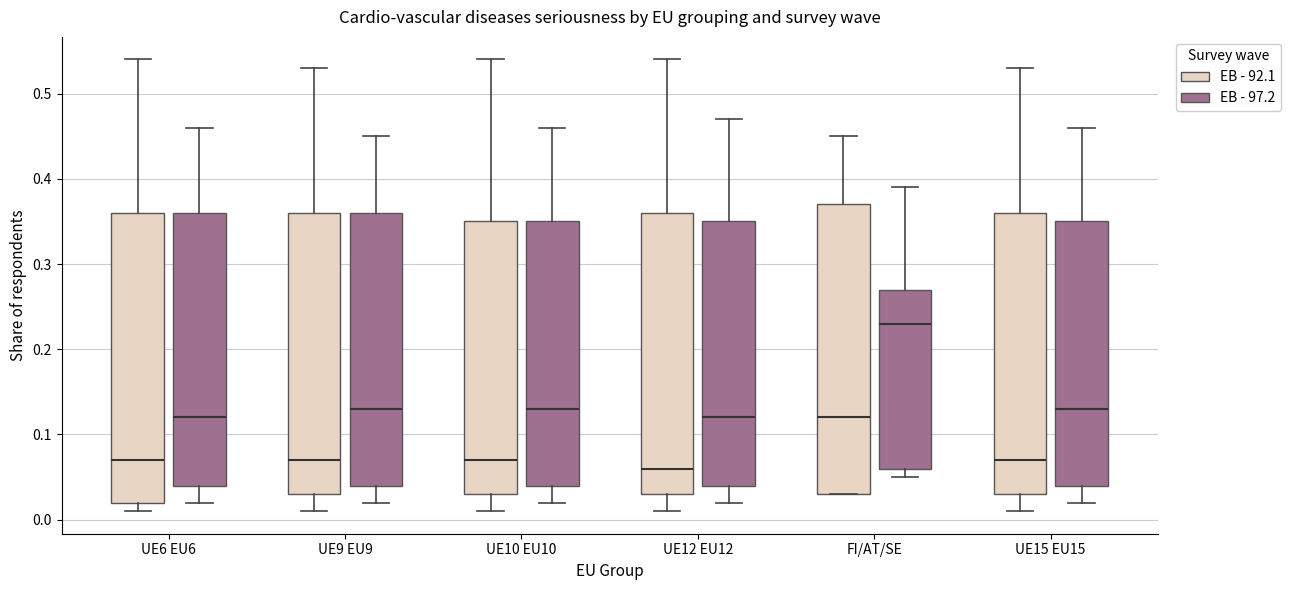

Reading left to right, read every box against the y-axis: the position of its median line, the range the box covers, and the ends of its whiskers. The values are not printed on the chart, so give them approximately, as read against the axis.

UE6 EU6 (EB - 92.1): median 0.07, box 0.02 to 0.36, whiskers 0.01 to 0.54
UE6 EU6 (EB - 97.2): median 0.12, box 0.04 to 0.36, whiskers 0.02 to 0.46
UE9 EU9 (EB - 92.1): median 0.07, box 0.03 to 0.36, whiskers 0.01 to 0.53
UE9 EU9 (EB - 97.2): median 0.13, box 0.04 to 0.36, whiskers 0.02 to 0.45
UE10 EU10 (EB - 92.1): median 0.07, box 0.03 to 0.35, whiskers 0.01 to 0.54
UE10 EU10 (EB - 97.2): median 0.13, box 0.04 to 0.35, whiskers 0.02 to 0.46
UE12 EU12 (EB - 92.1): median 0.06, box 0.03 to 0.36, whiskers 0.01 to 0.54
UE12 EU12 (EB - 97.2): median 0.12, box 0.04 to 0.35, whiskers 0.02 to 0.47
FI/AT/SE (EB - 92.1): median 0.12, box 0.03 to 0.37, whiskers 0.03 to 0.45
FI/AT/SE (EB - 97.2): median 0.23, box 0.06 to 0.27, whiskers 0.05 to 0.39
UE15 EU15 (EB - 92.1): median 0.07, box 0.03 to 0.36, whiskers 0.01 to 0.53
UE15 EU15 (EB - 97.2): median 0.13, box 0.04 to 0.35, whiskers 0.02 to 0.46